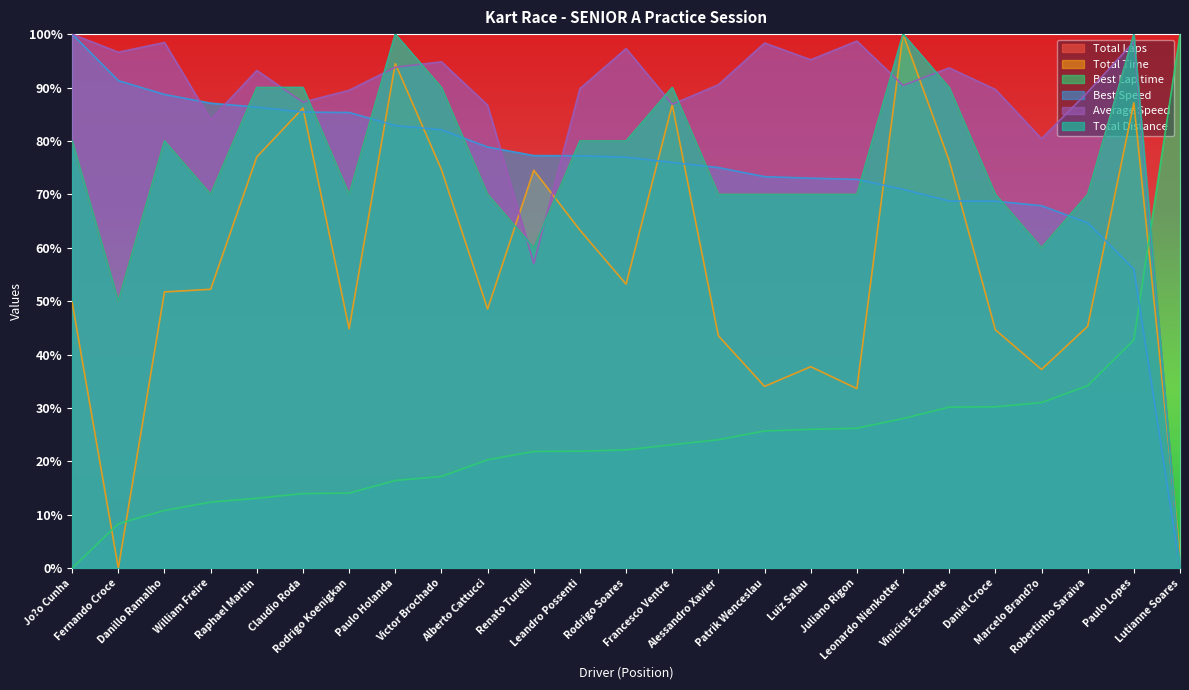

Is the value of Total Time at Rodrigo Soares greater than the value of Average Speed at Victor Brochado?

No